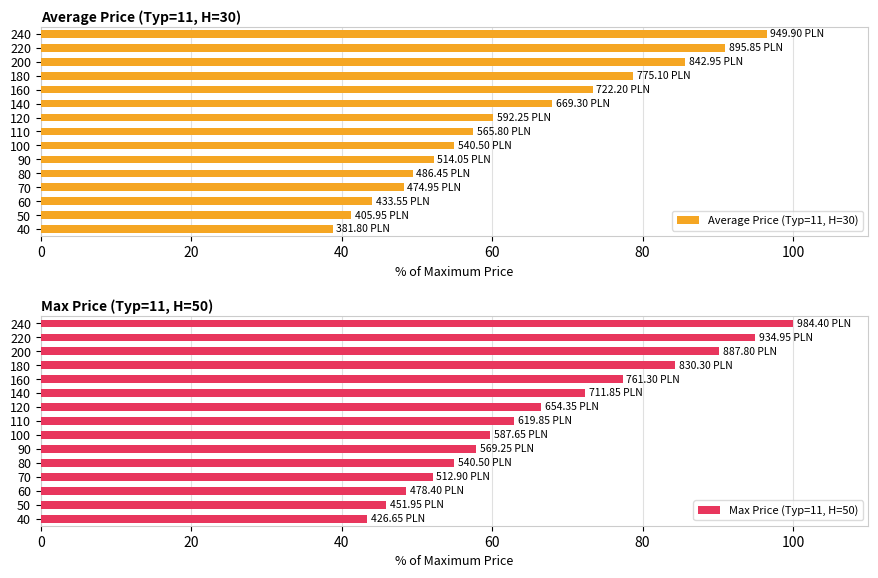

How many groups of bars are there?

15